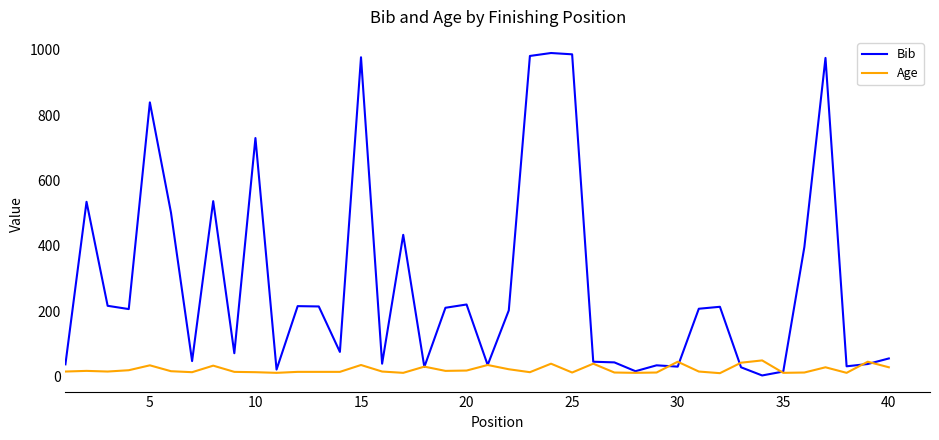

List the series in order of their peak value, highest first.

Bib, Age